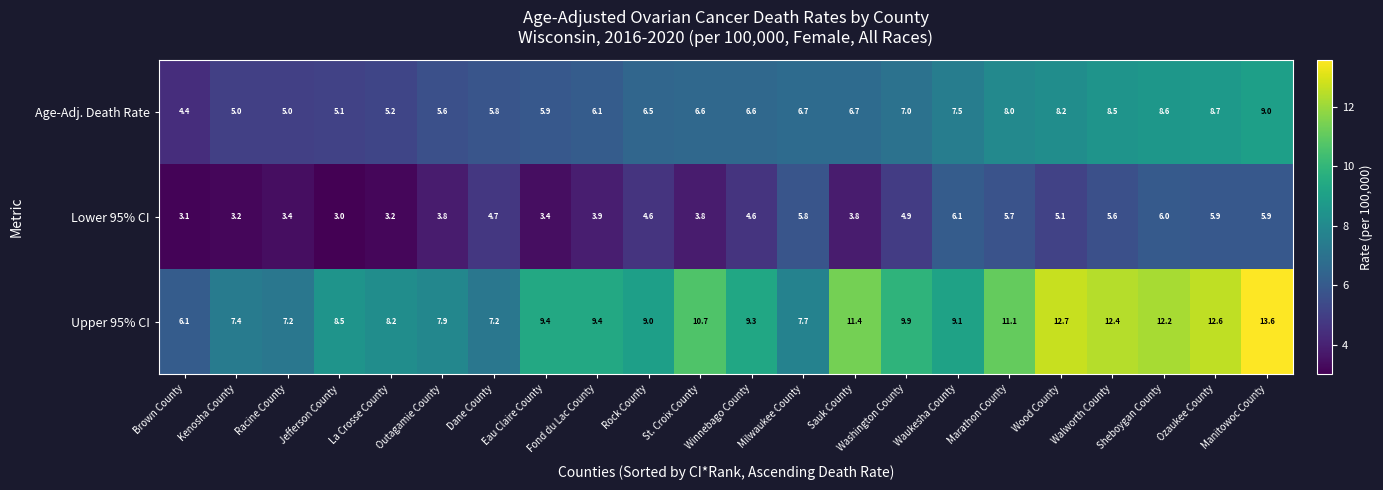

The value of Lower 95% CI at Walworth County is 5.6. True or false?

True